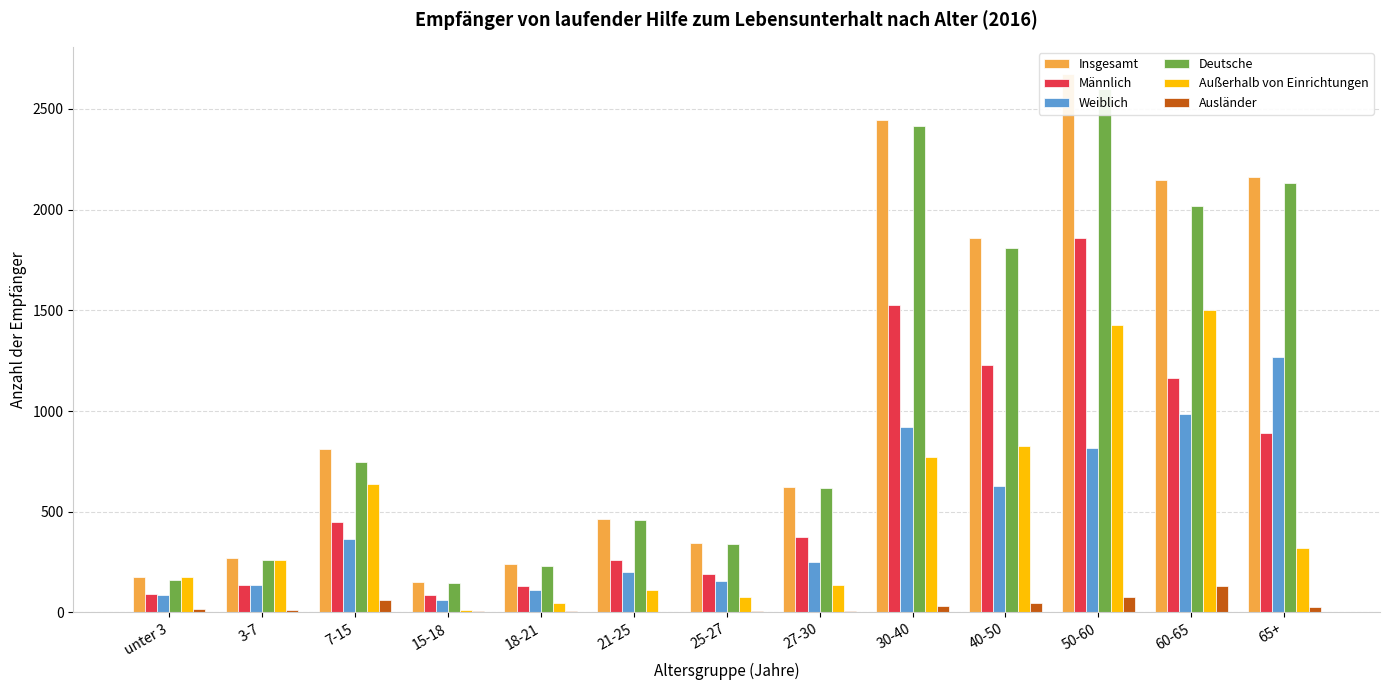

What are all the series names shown in the legend?

Insgesamt, Männlich, Weiblich, Deutsche, Außerhalb von Einrichtungen, Ausländer